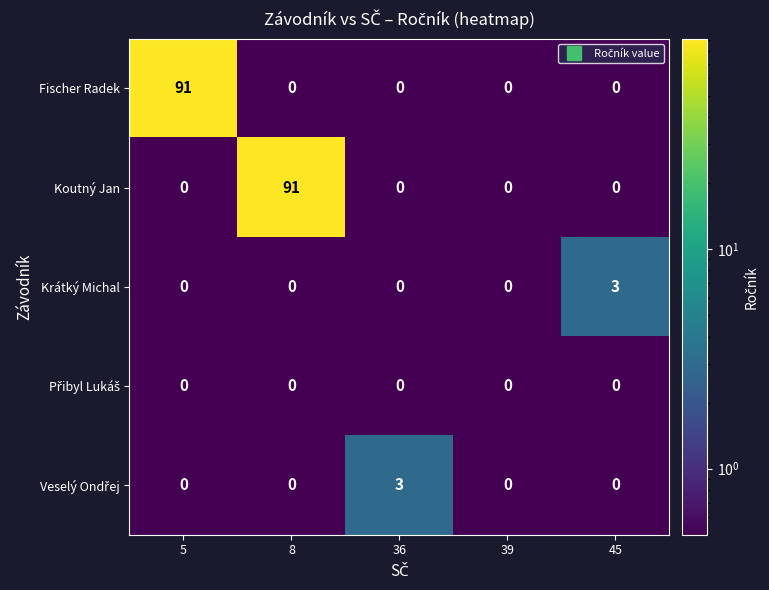

What is the spread (max minus min) of values at 36?

3